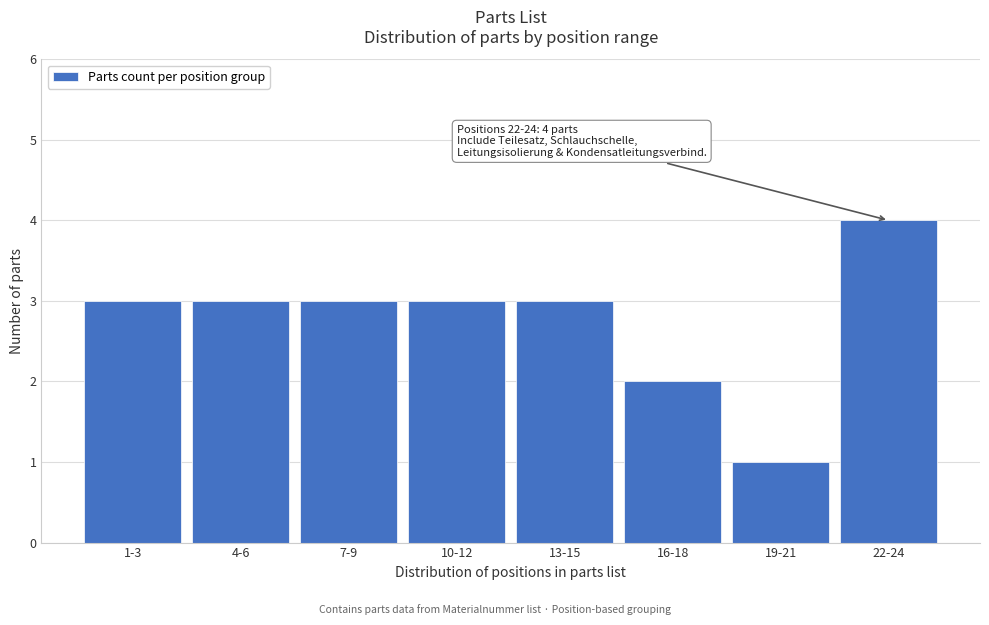

Reading right to left, list all the values displayed in this chart.

22-24=4	19-21=1	16-18=2	13-15=3	10-12=3	7-9=3	4-6=3	1-3=3